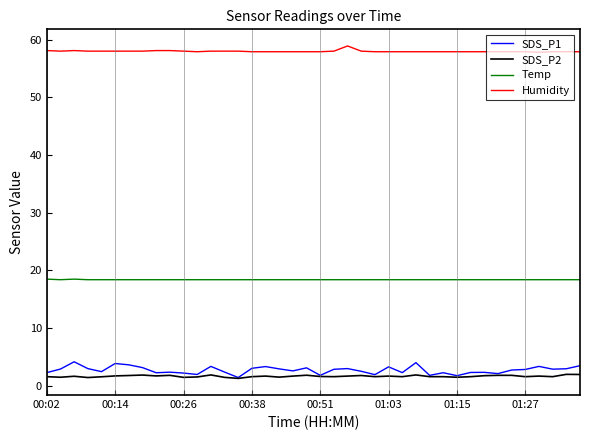

True or false: SDS_P1 and Humidity cross at least once.

False